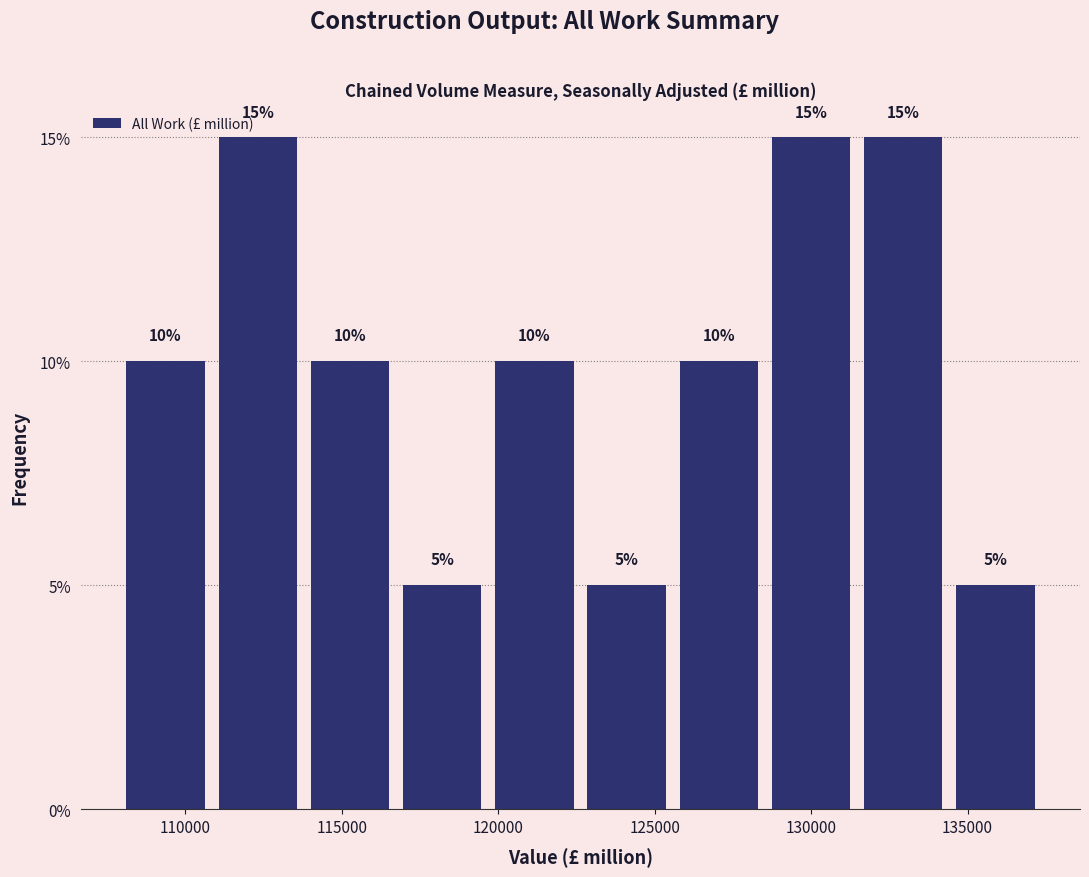

What is the height of the bar covering 120000 to 123000 on the x-axis? The bar edges are not printed on the chart, so give them approximately, as read against the axis.

10